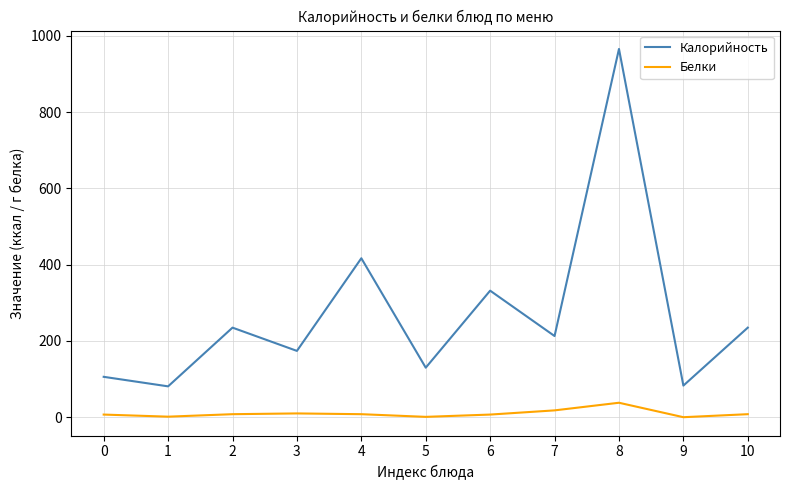

What is the difference between the second highest and second lowest values in the Калорийность series?

334.0